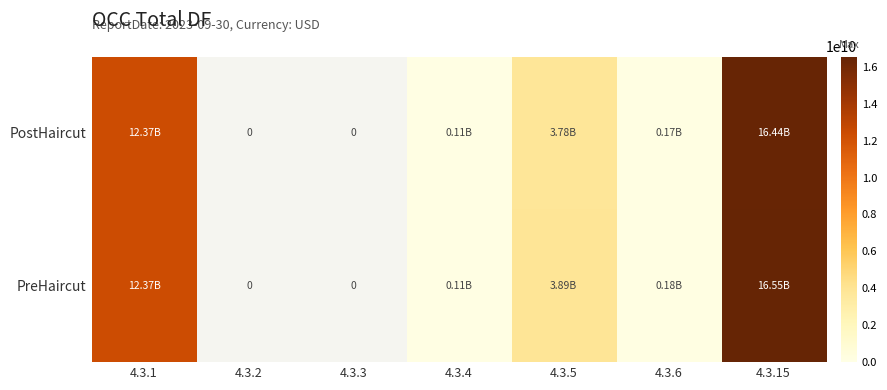

Is it true that PreHaircut equals 30054009.7 at 4.3.4?

False